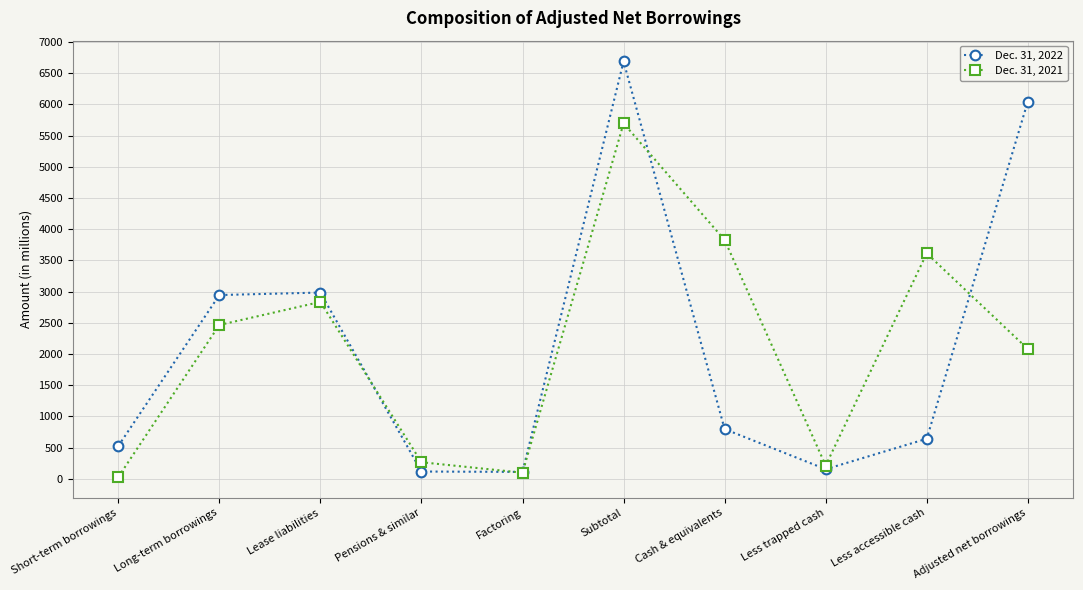

What is the label of the 4th point from the right?

Cash & equivalents